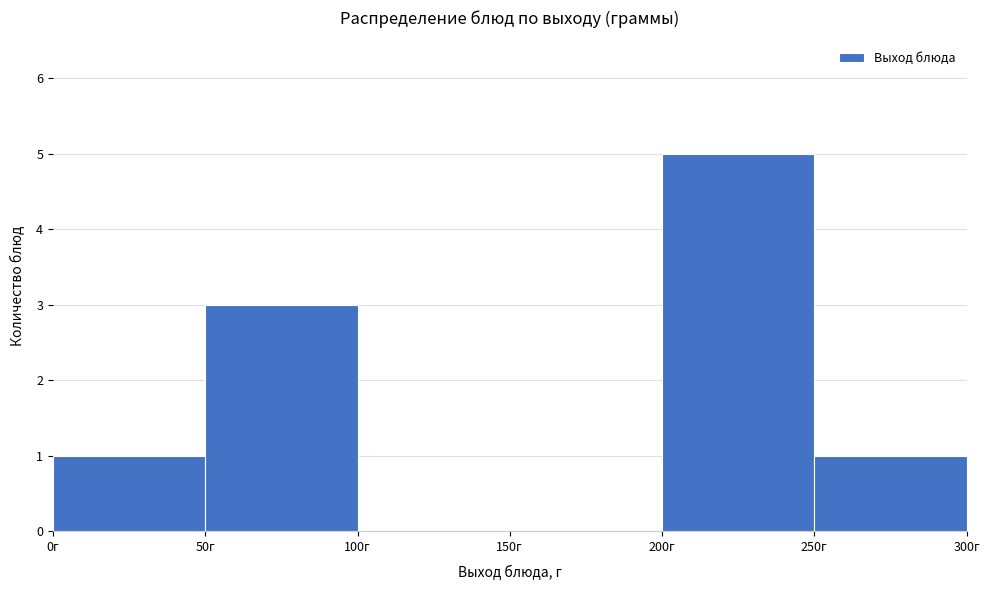

Reading left to right, transcribe this chart: for each bar, give the range it covers on the x-axis and its height. The values are not printed on the chart, so give them approximately, as read against the axis.

0 to 50: 1
50 to 100: 3
100 to 150: 0
150 to 200: 0
200 to 250: 5
250 to 300: 1